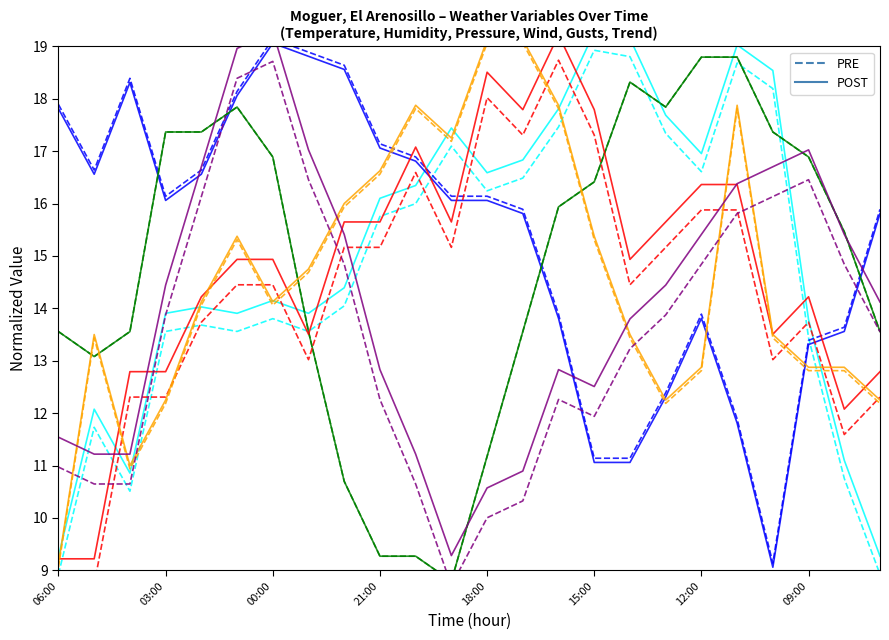

What is the difference between the maximum and second lowest values in the PRE series?

10.0